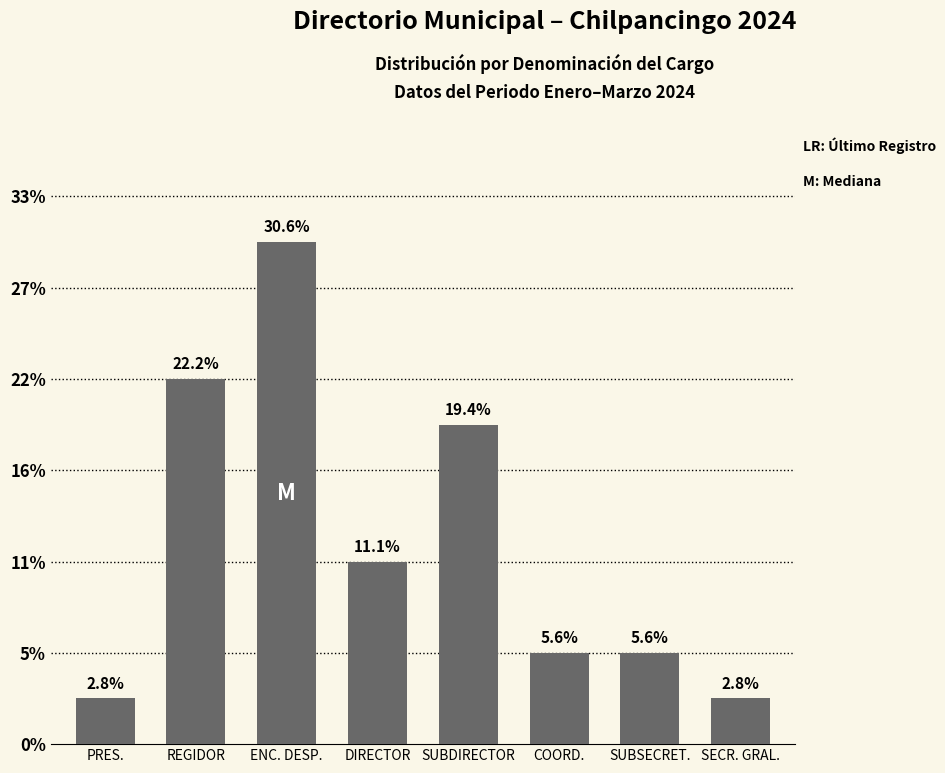

Are the bars horizontal?

No